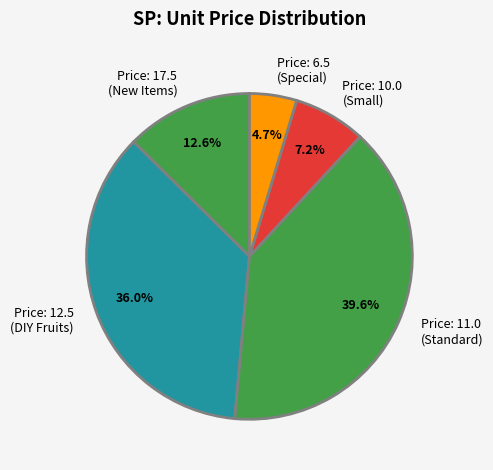

Rank the categories by value from lowest to highest.

Price: 6.5 (Special), Price: 10.0 (Small), Price: 17.5 (New Items), Price: 12.5 (DIY Fruits), Price: 11.0 (Standard)